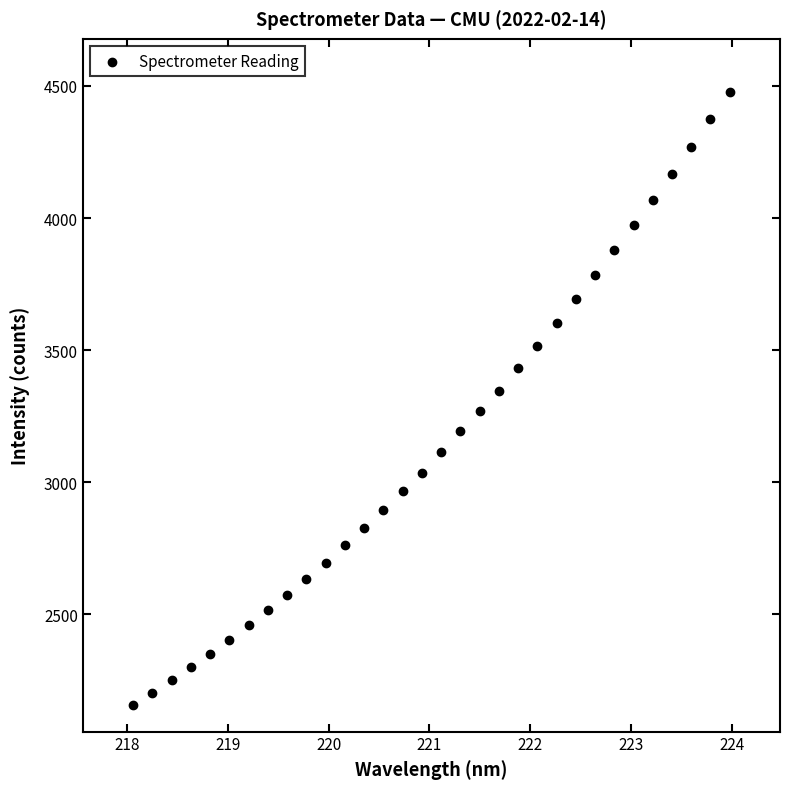

What is the range of X values (max minus min)?

5.9